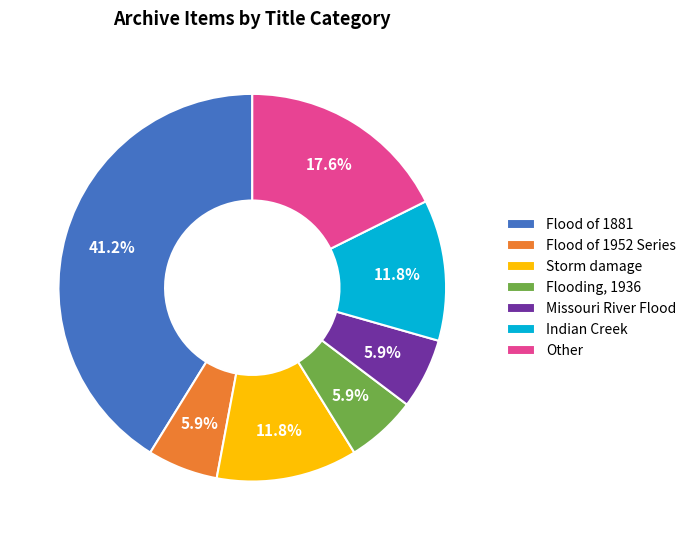

Which slice is the largest?

Flood of 1881